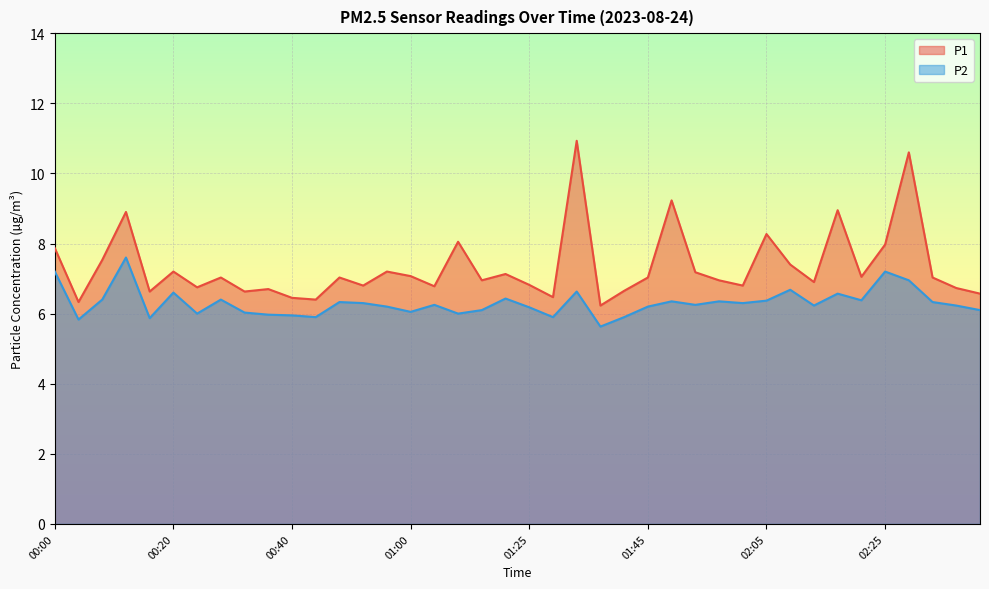

True or false: P2 and P1 cross at least once.

False